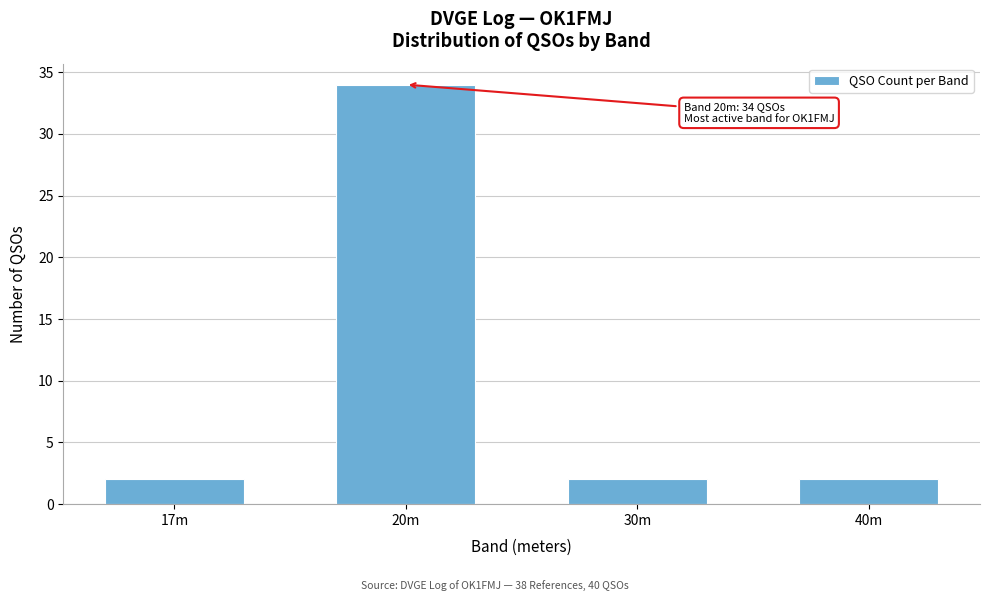

Reading left to right, what are all the values shown in this chart?

2	34	2	2